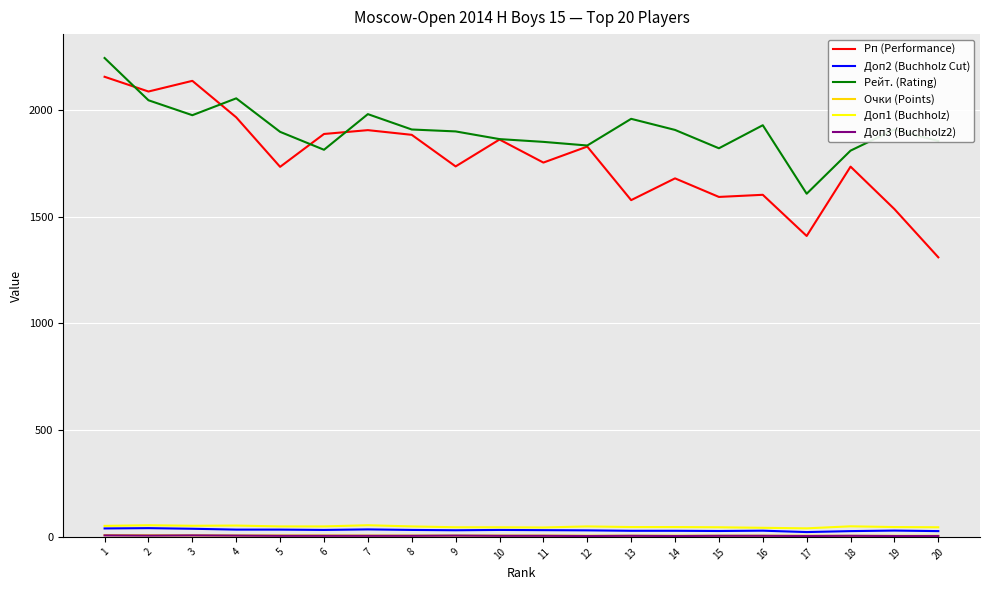

The value of Рейт. (Rating) at 7 is 1981.0. True or false?

True